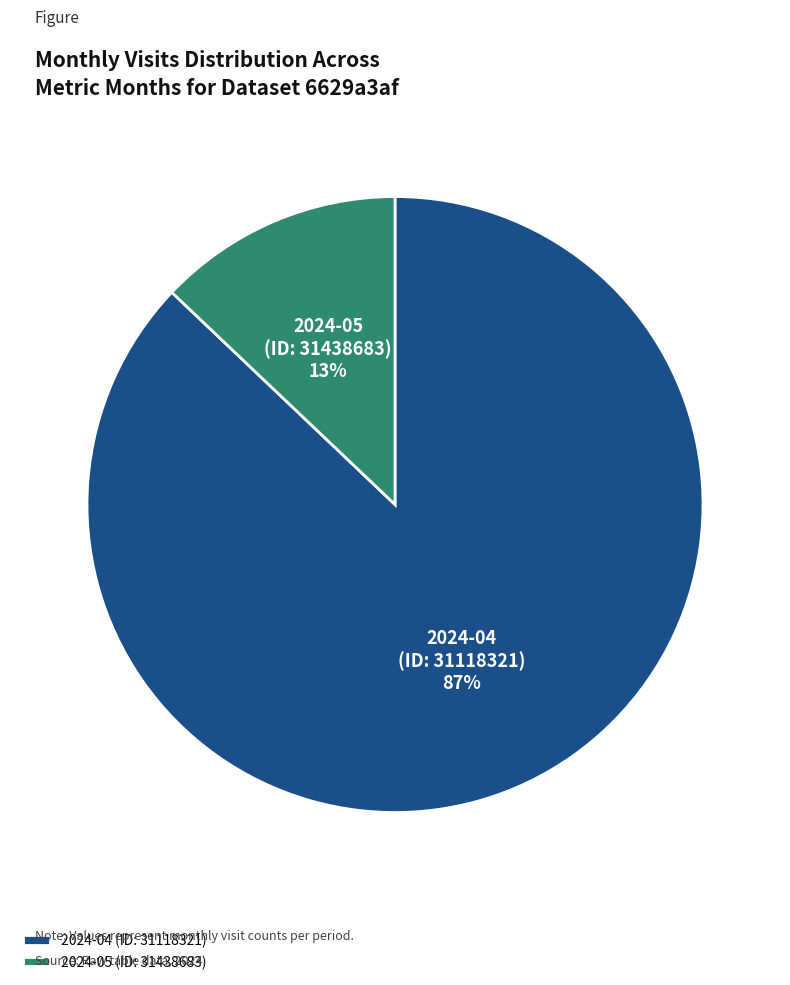

Rank the categories by value from highest to lowest.

2024-04 (ID: 31118321), 2024-05 (ID: 31438683)